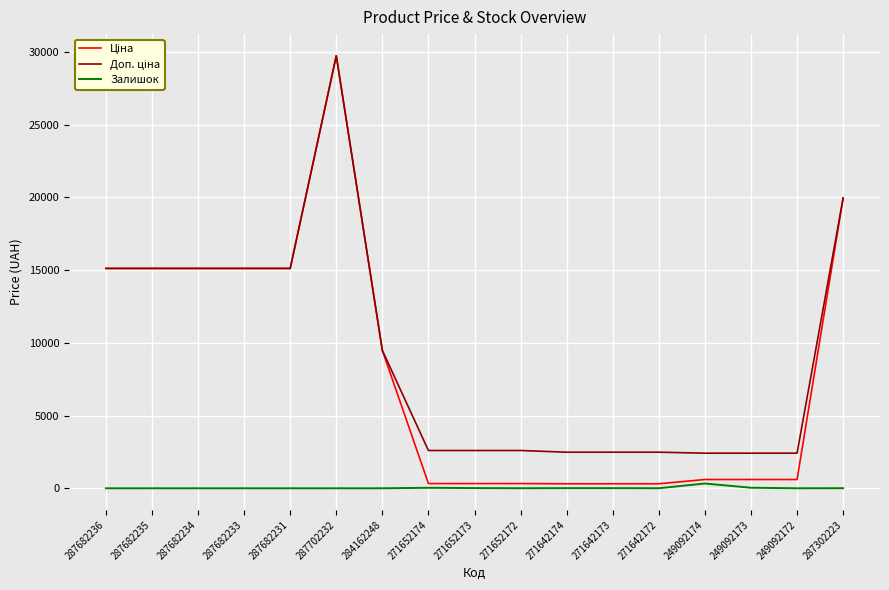

Is it true that Залишок equals 7.0 at 287302223?

True